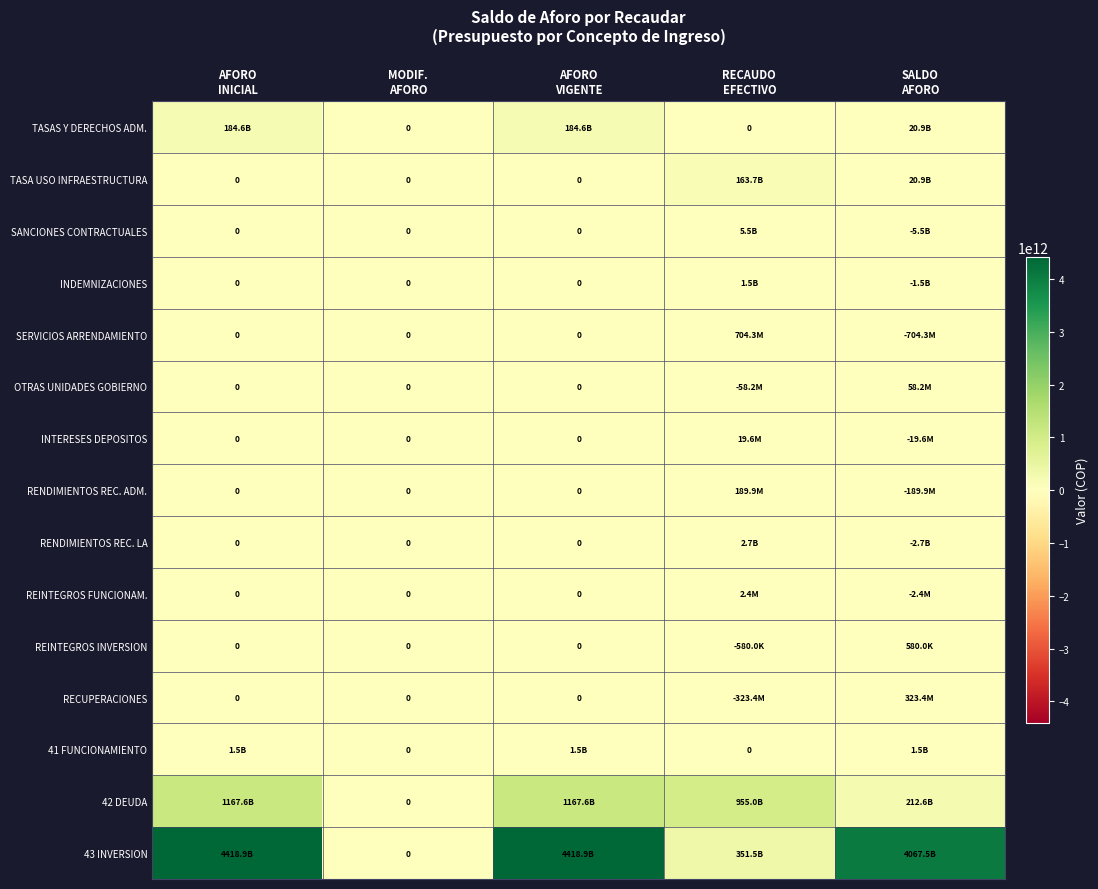

Which label corresponds to the largest value in the chart?

AFORO
INICIAL